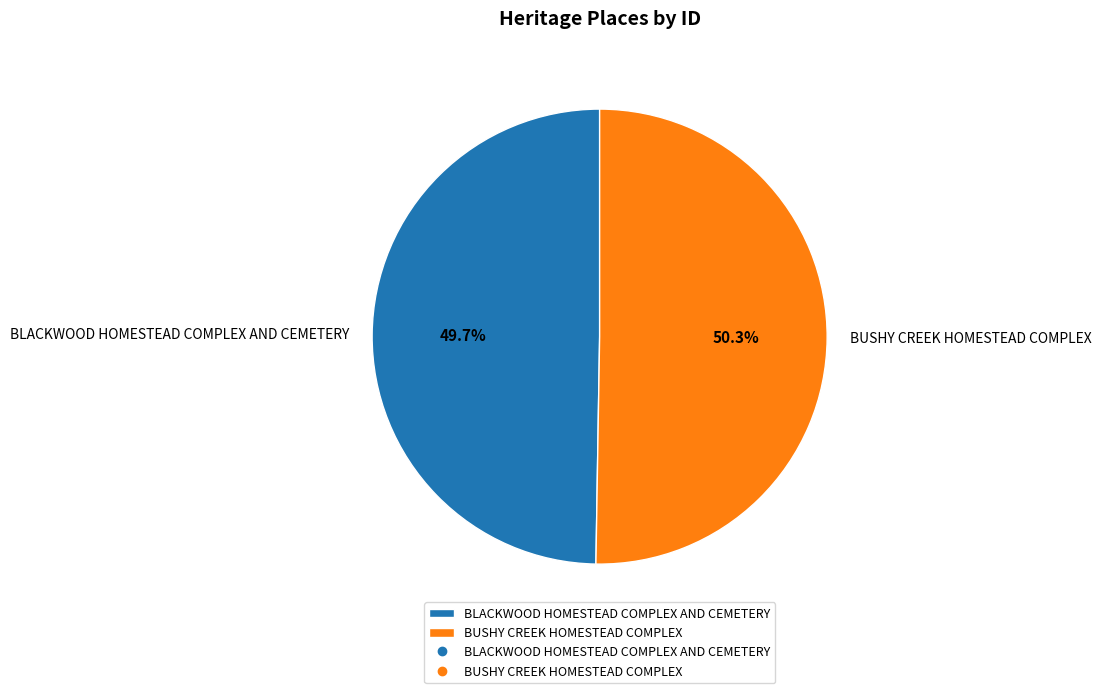

What is the ratio of the value at BUSHY CREEK HOMESTEAD COMPLEX to the value at BLACKWOOD HOMESTEAD COMPLEX AND CEMETERY?

1.0